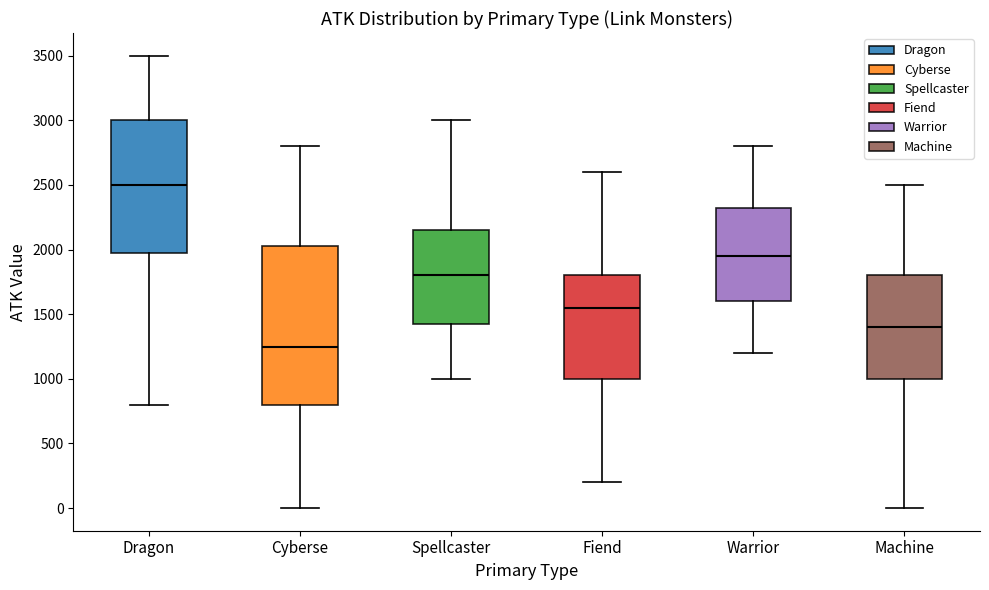

Comparing the boxes themselves (not the whiskers), which one is the tallest?

Cyberse